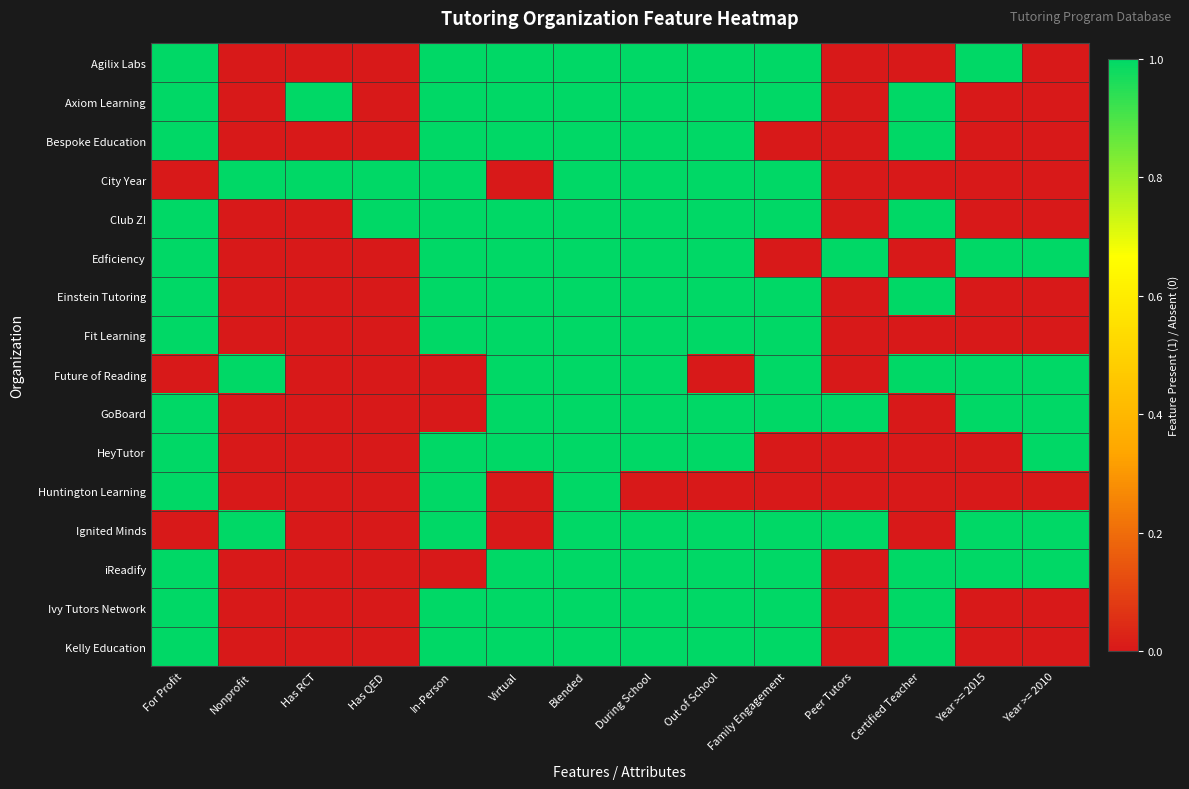

At how many categories does at least one series exceed 0?

14